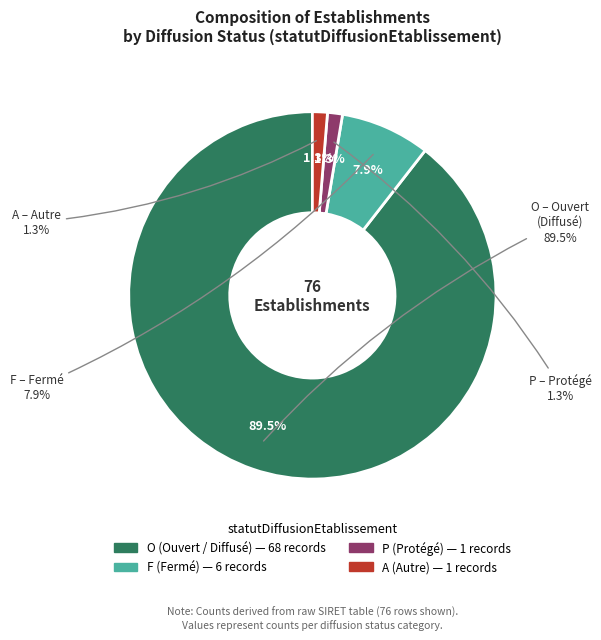

Is it true that F is 17% of the pie?

False